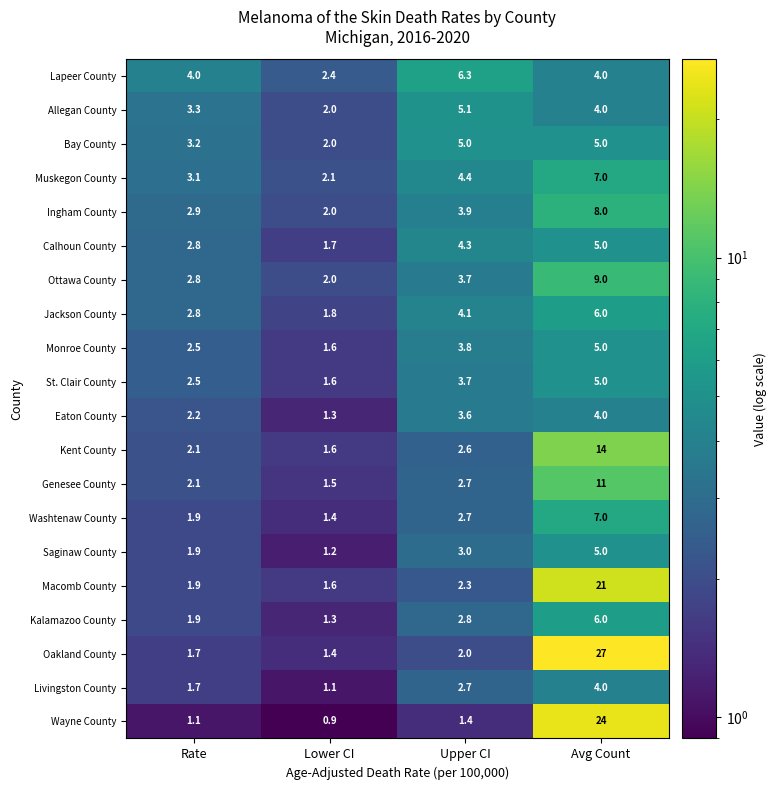

True or false: Eaton County has a value of 4.0 at Avg Count.

True